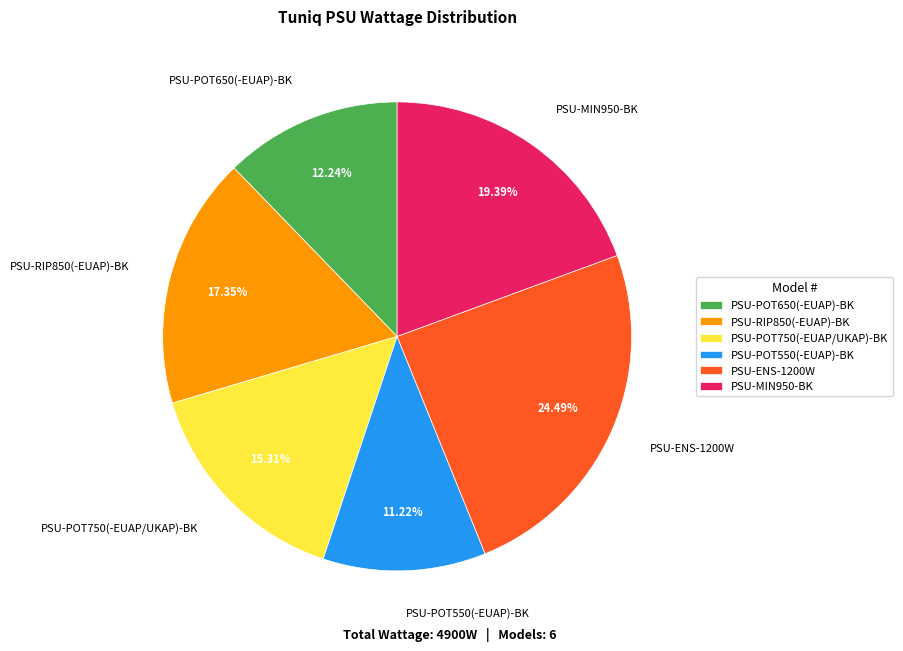

How many segments does this pie chart have?

6